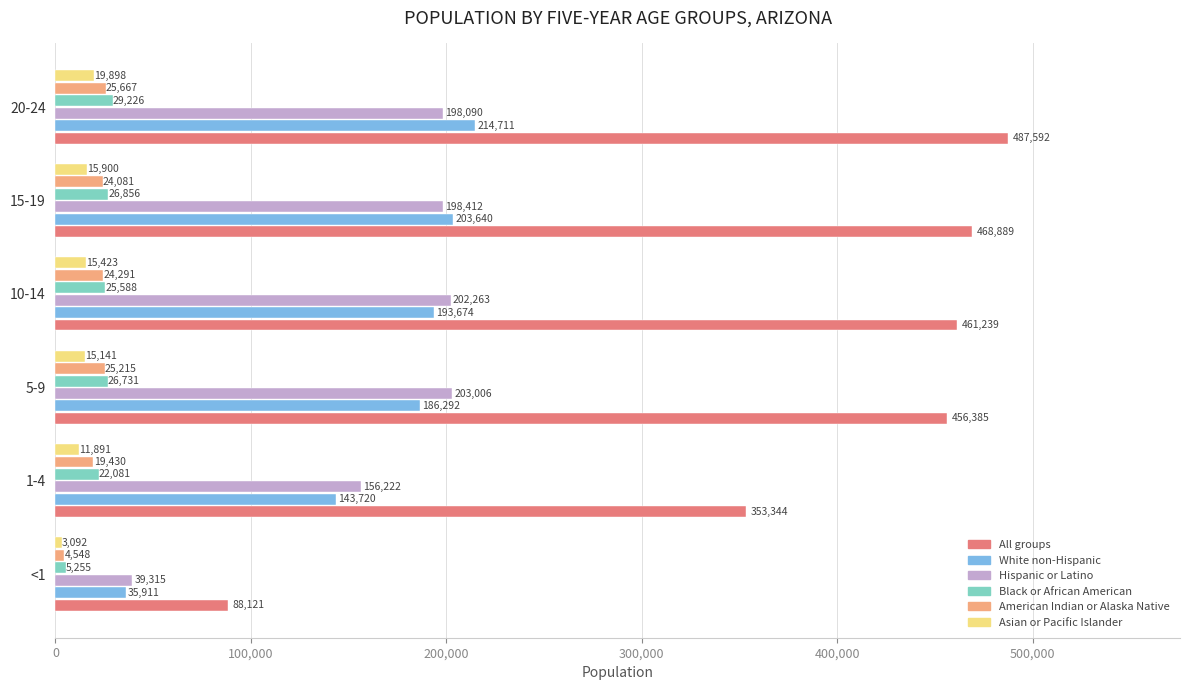

Rank the categories by American Indian or Alaska Native value from highest to lowest.

20-24, 5-9, 10-14, 15-19, 1-4, <1